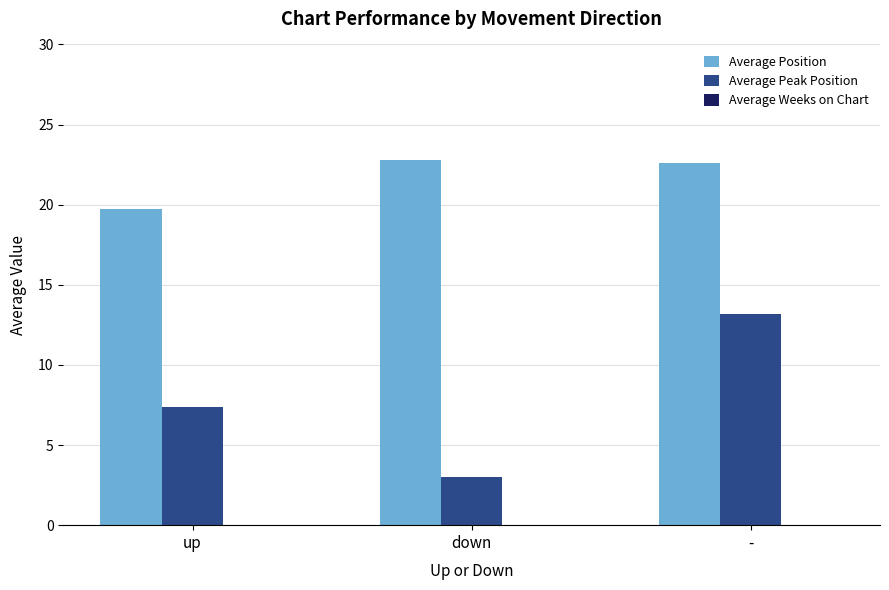

At down, list the series in order from largest to smallest.

Average Position, Average Peak Position